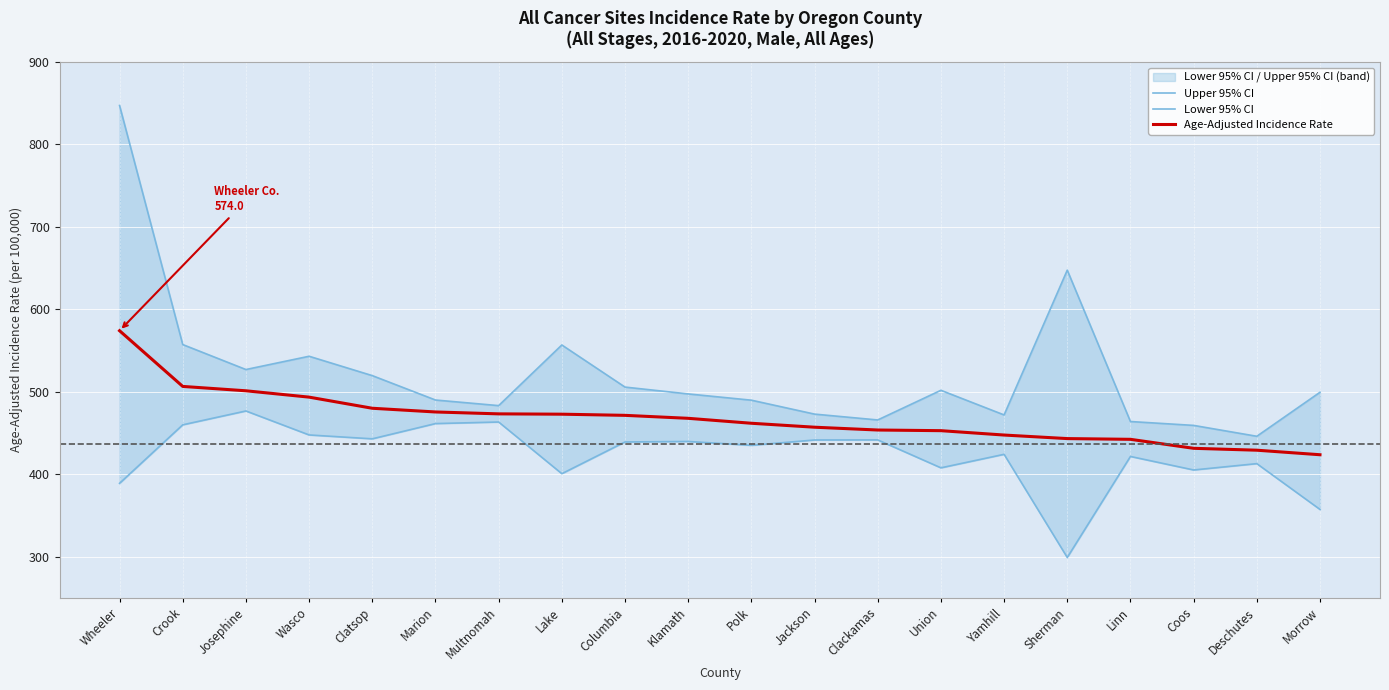

Is the value of Lower 95% CI at Wasco greater than the value of Upper 95% CI at Yamhill?

No